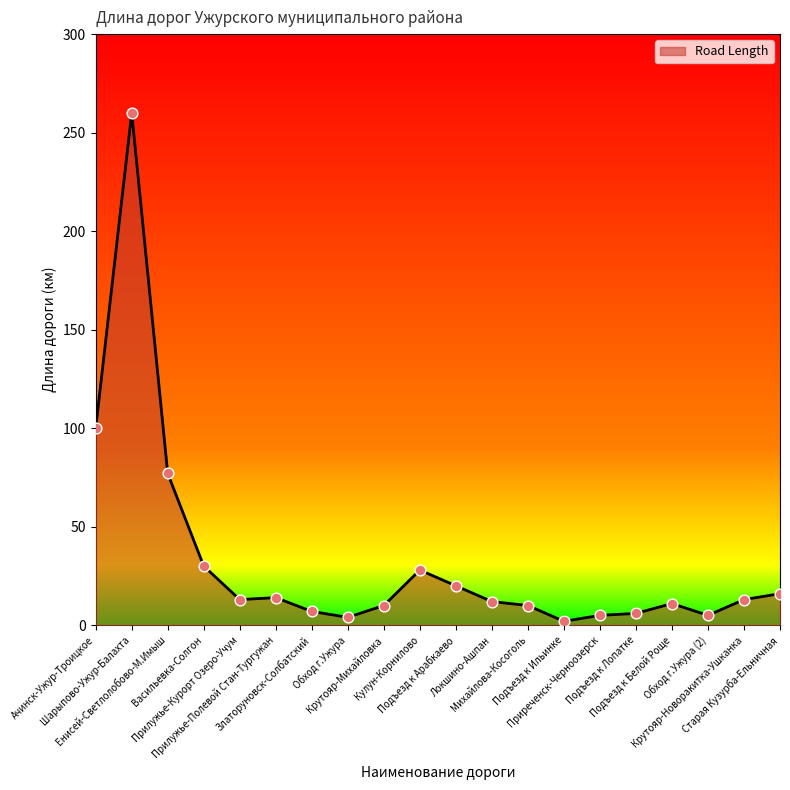

Approximately how many times larger is the value at Локшино-Ашпан compared to Обход г.Ужура?

3.0